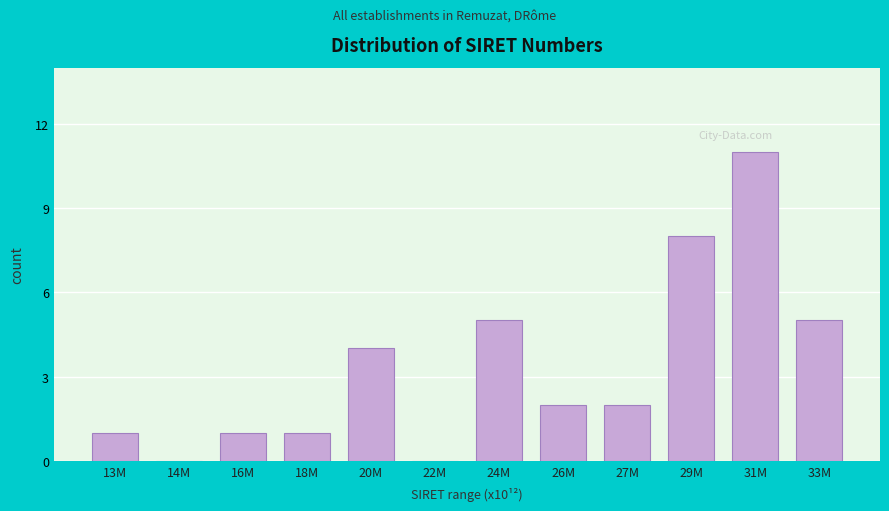

Reading right to left, list all the values displayed in this chart.

33M=5	31M=11	29M=8	27M=2	26M=2	24M=5	22M=0	20M=4	18M=1	16M=1	14M=0	13M=1